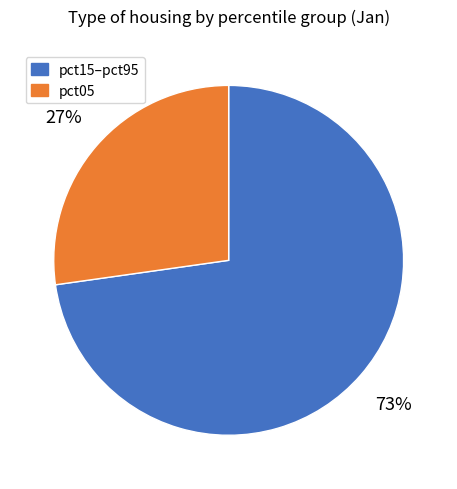

Do pct15–pct95 and pct05 together represent more than half of the pie?

Yes